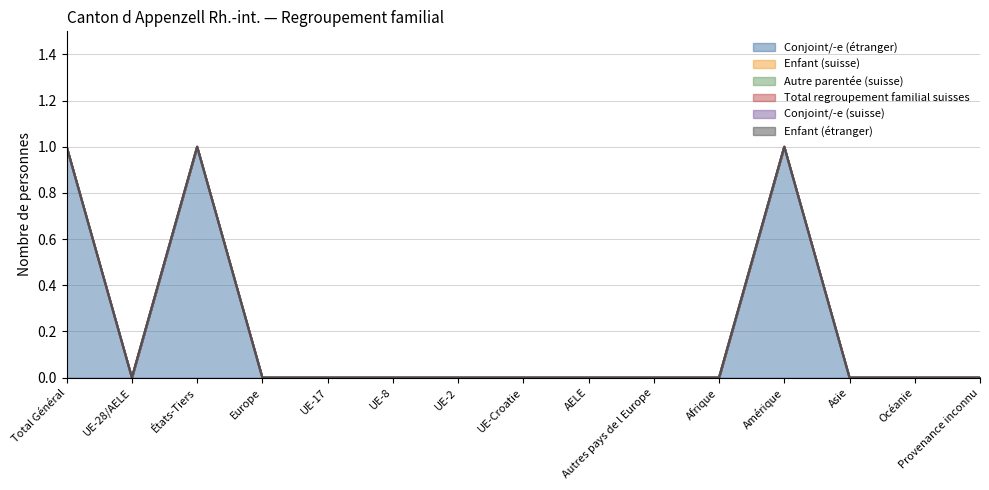

List the series in order of their peak value, highest first.

Conjoint/-e (étranger), Enfant (suisse), Autre parentée (suisse), Total regroupement familial suisses, Conjoint/-e (suisse), Enfant (étranger)